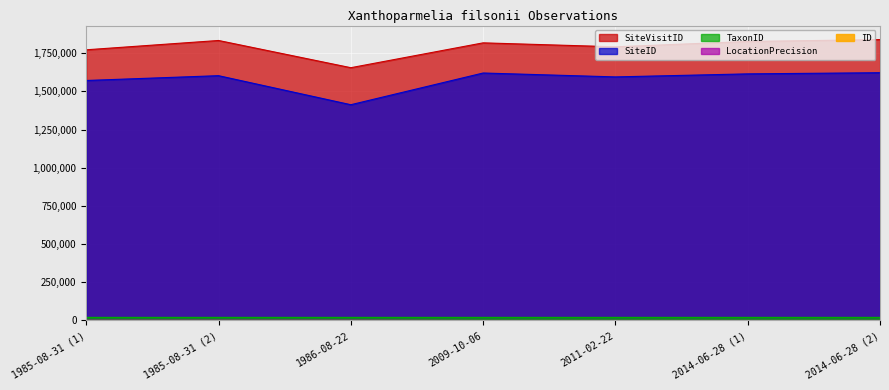

What is the average value of the LocationPrecision series?

914